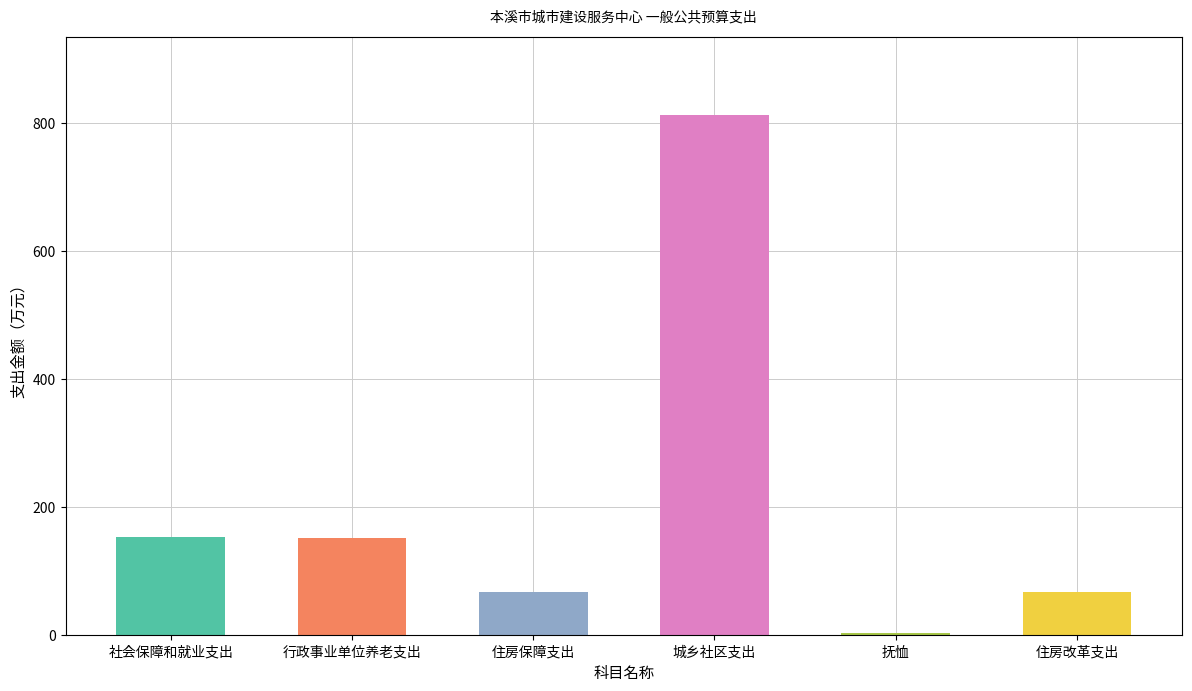

Count the number of data series in this chart.

1